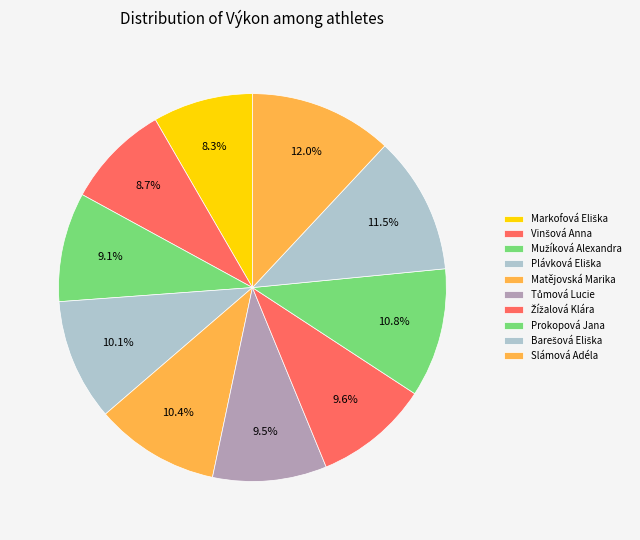

True or false: Markofová Eliška accounts for 1% of the total.

False